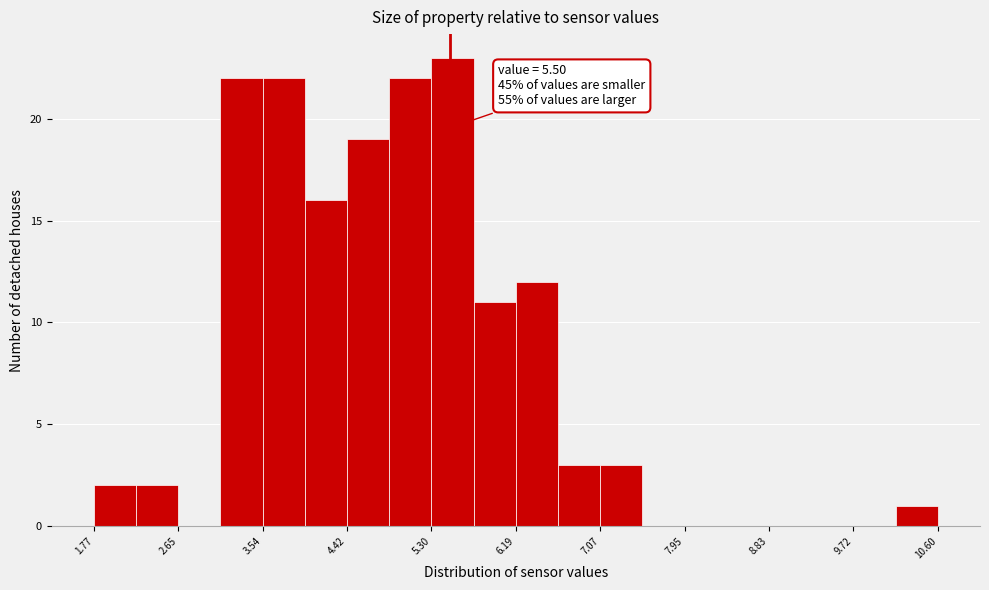

Over which range of the x-axis is the bar tallest?

5.3 to 5.7